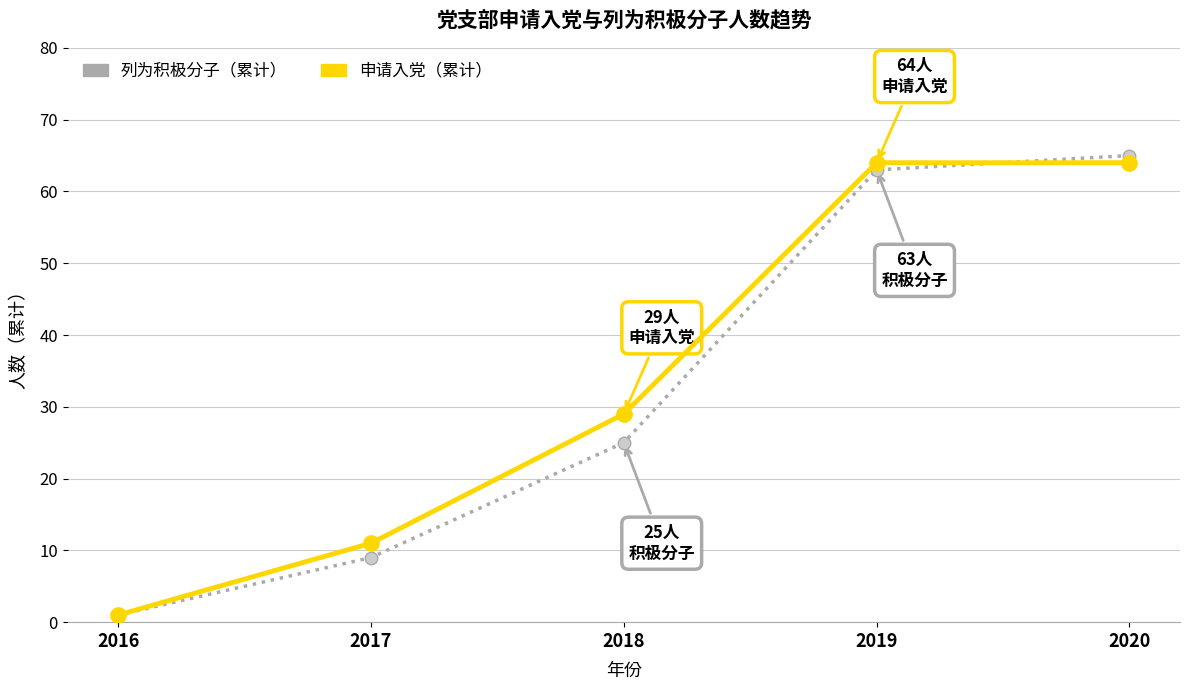

What is the value of the 申请入党（累计） point at the 2nd from the left?

11